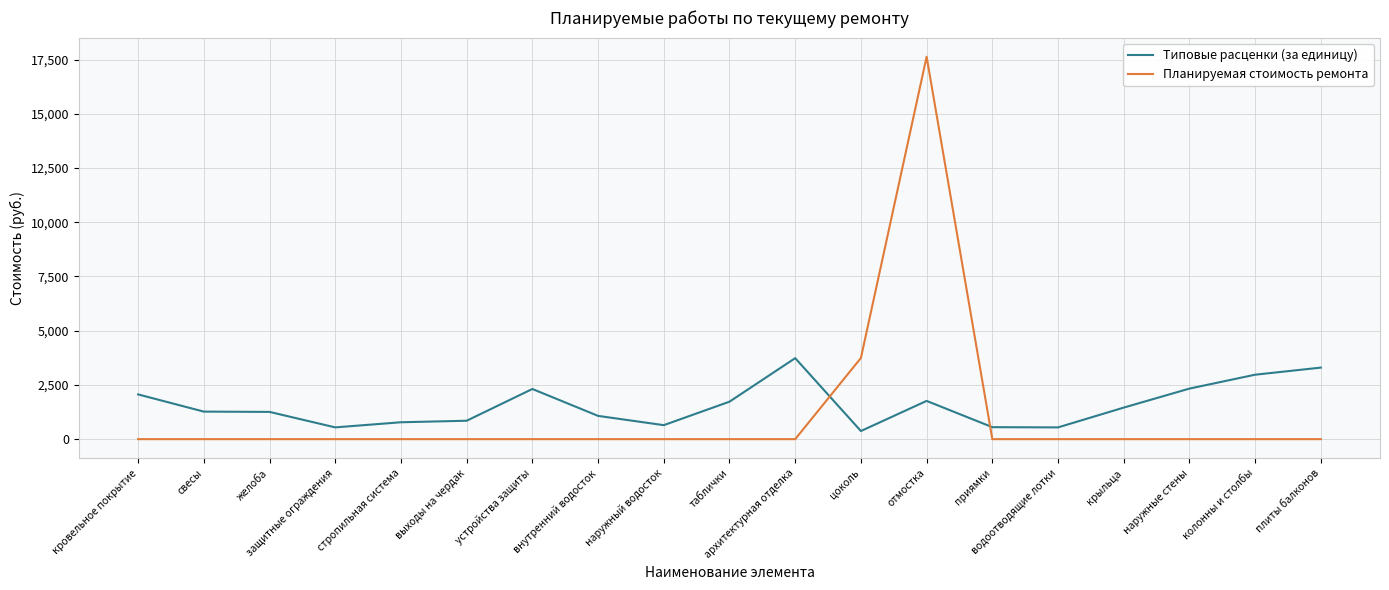

What is the highest value of the Типовые расценки (за единицу) series?

3735.1